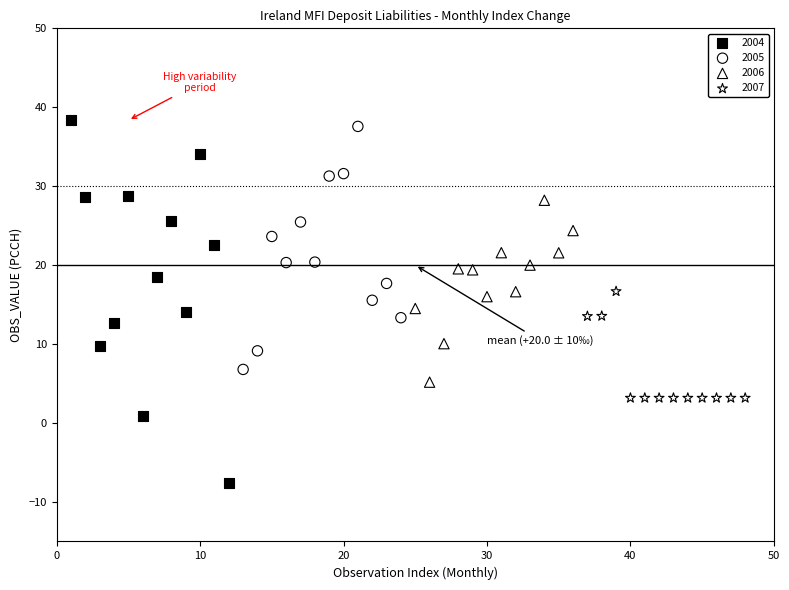

Which series has the widest spread of Y values?

2004